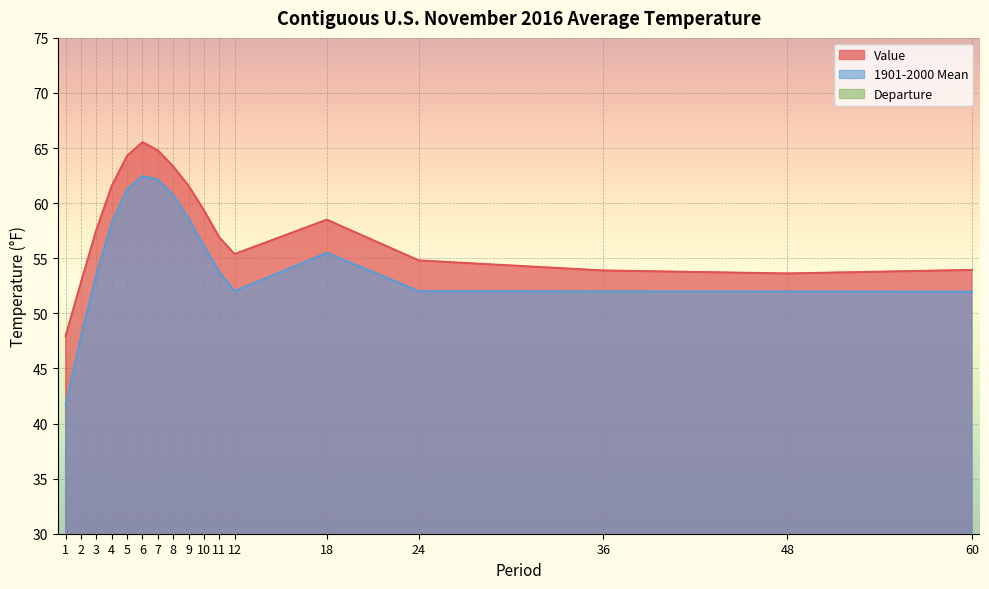

What is the approximate value of 1901-2000 Mean at 36?

52.0